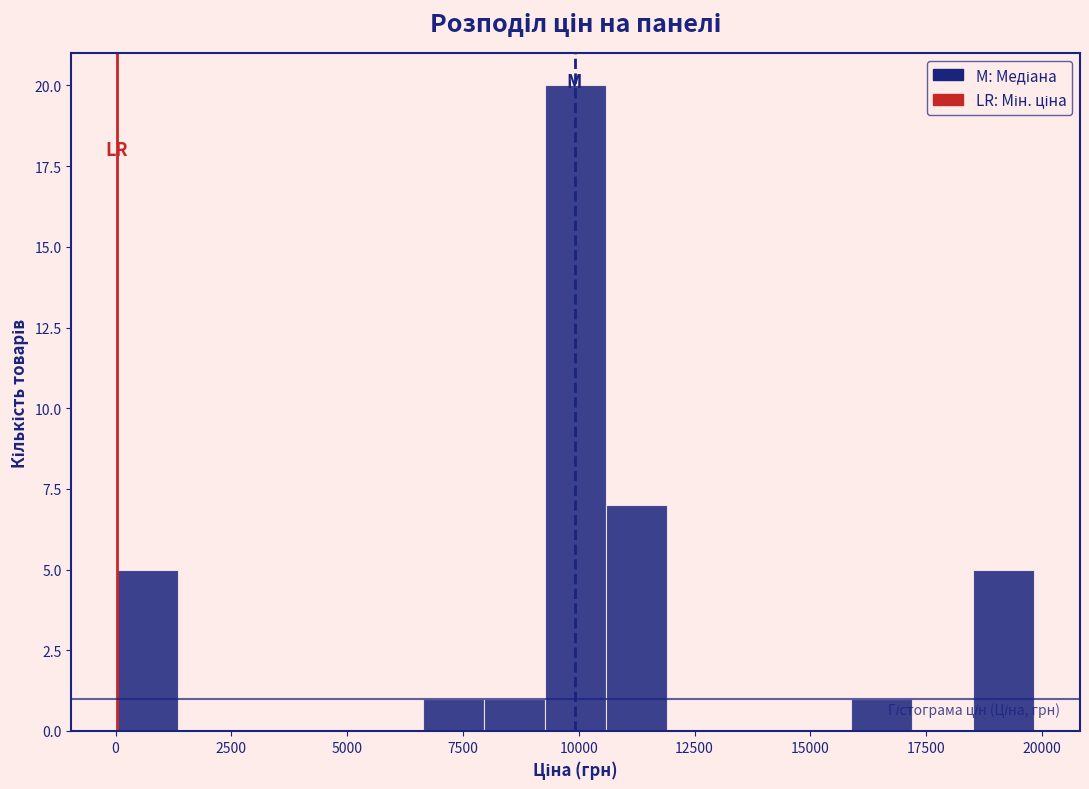

Around what value on the x-axis is the tallest bar? Give the approximate position of its centre, as read against the axis.

10000